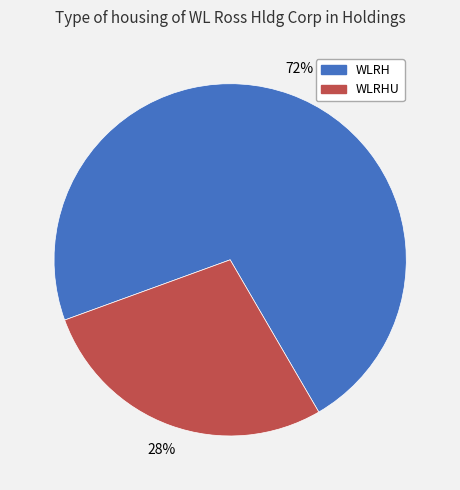

To the nearest percent, what is the difference between the largest and smallest slice percentages?

44%